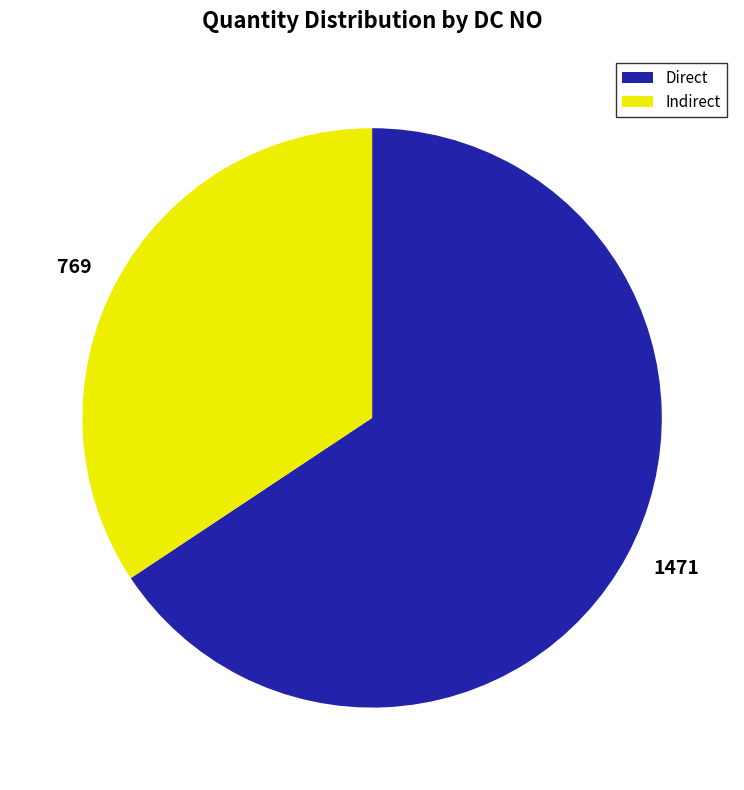

Rank the categories by value from lowest to highest.

769, 1471